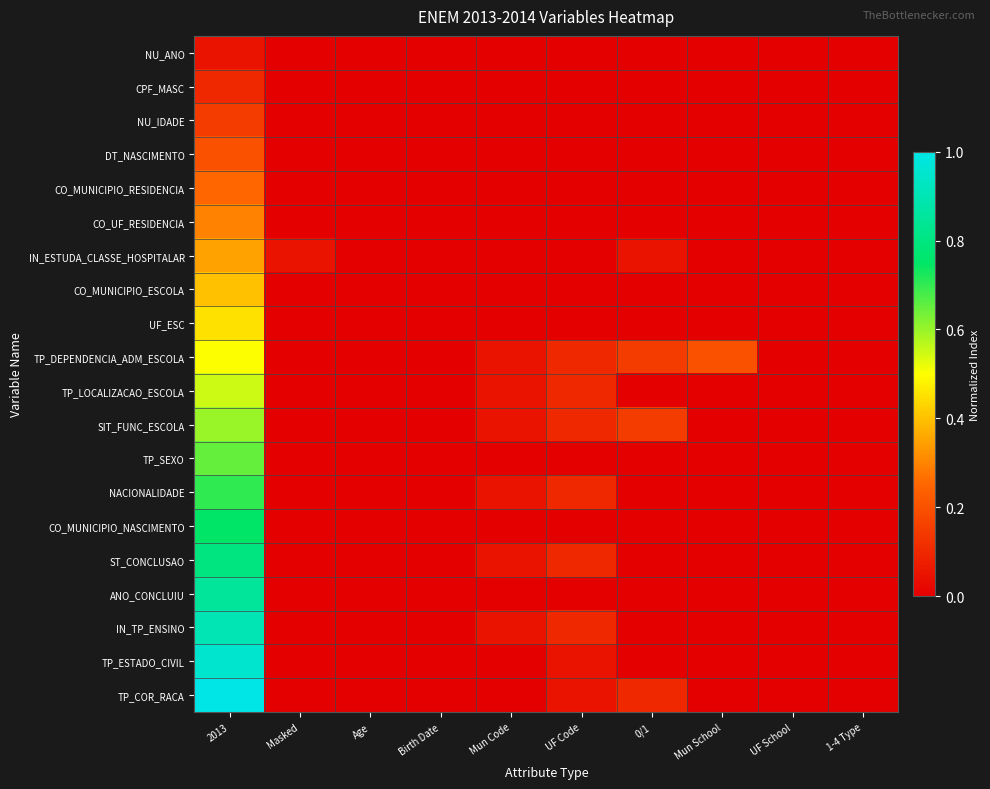

How many series are shown in this chart?

20